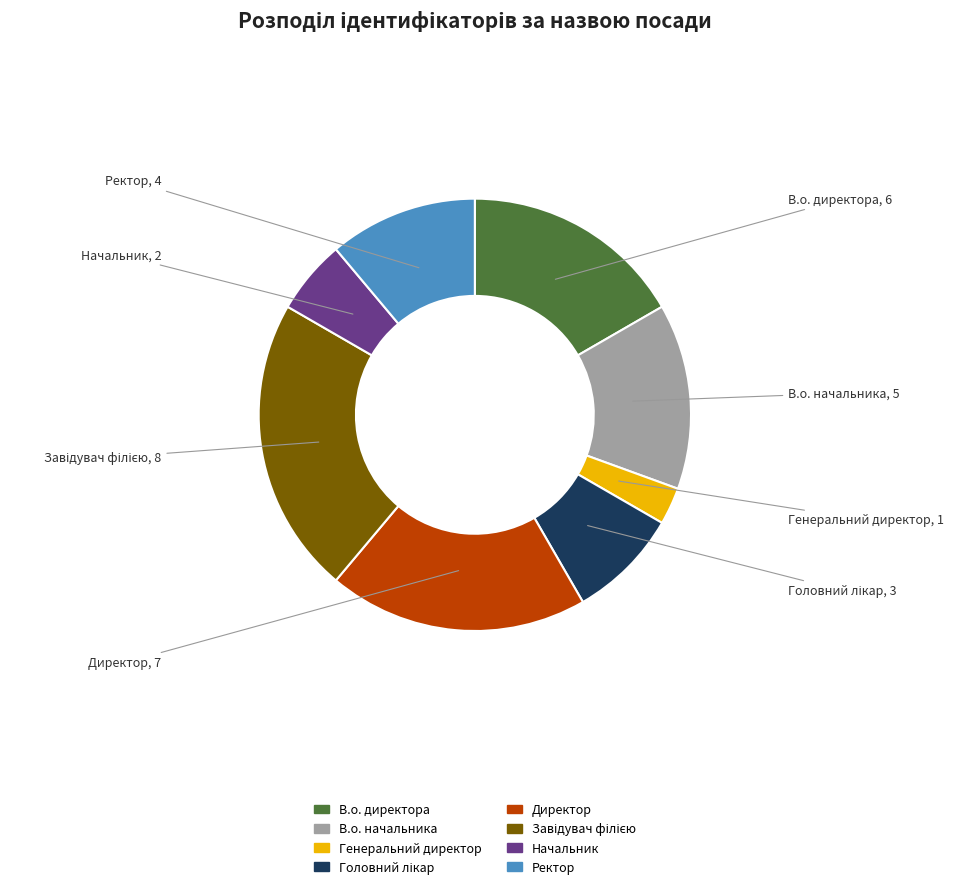

Which category has the smallest portion of the pie?

Генеральний директор